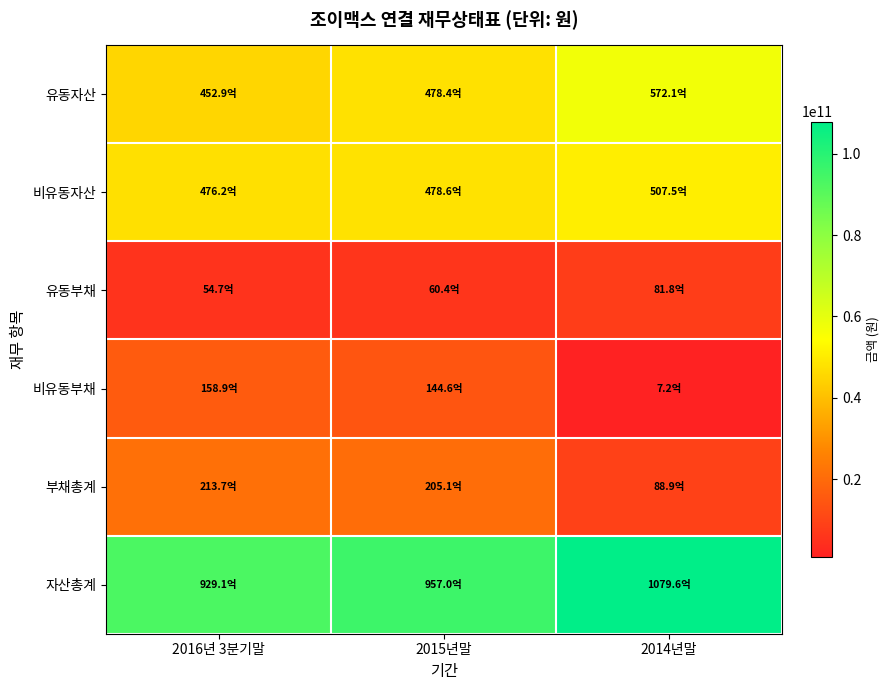

Rank the series at 2015년말 from lowest to highest value.

유동부채, 비유동부채, 부채총계, 유동자산, 비유동자산, 자산총계